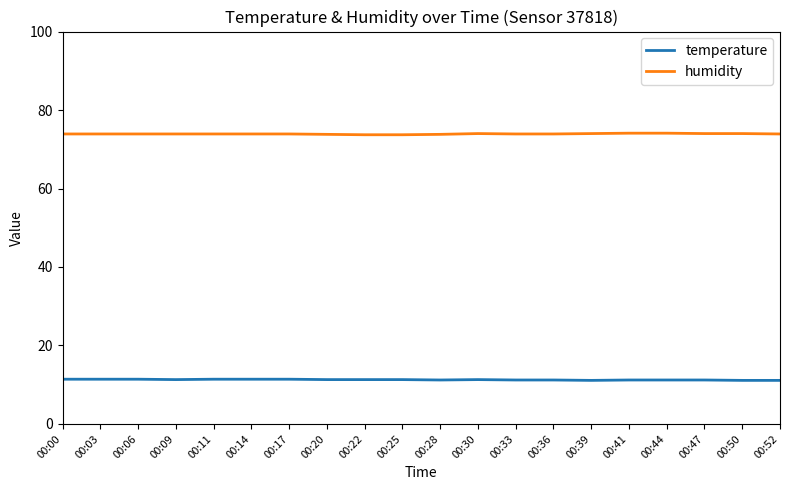

What is the total value across all series at 00:41?

85.3